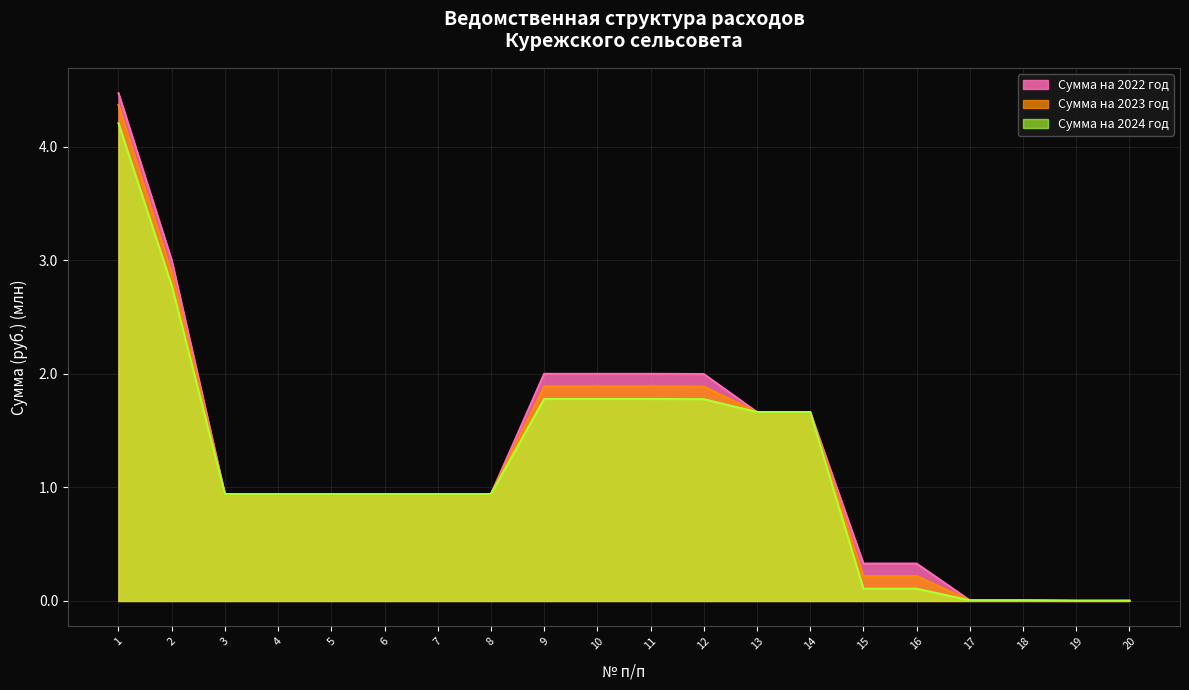

Reading left to right, what are all the values shown in this chart?

Сумма на 2022 год: 1=4.5	2=3.0	3=0.9	4=0.9	5=0.9	6=0.9	7=0.9	8=0.9	9=2.0	10=2.0	11=2.0	12=2.0	13=1.7	14=1.7	15=0.3	16=0.3	17=0.0	18=0.0	19=0.0	20=0.0
Сумма на 2023 год: 1=4.4	2=2.9	3=0.9	4=0.9	5=0.9	6=0.9	7=0.9	8=0.9	9=1.9	10=1.9	11=1.9	12=1.9	13=1.7	14=1.7	15=0.2	16=0.2	17=0.0	18=0.0	19=0.0	20=0.0
Сумма на 2024 год: 1=4.2	2=2.8	3=0.9	4=0.9	5=0.9	6=0.9	7=0.9	8=0.9	9=1.8	10=1.8	11=1.8	12=1.8	13=1.7	14=1.7	15=0.1	16=0.1	17=0.0	18=0.0	19=0.0	20=0.0